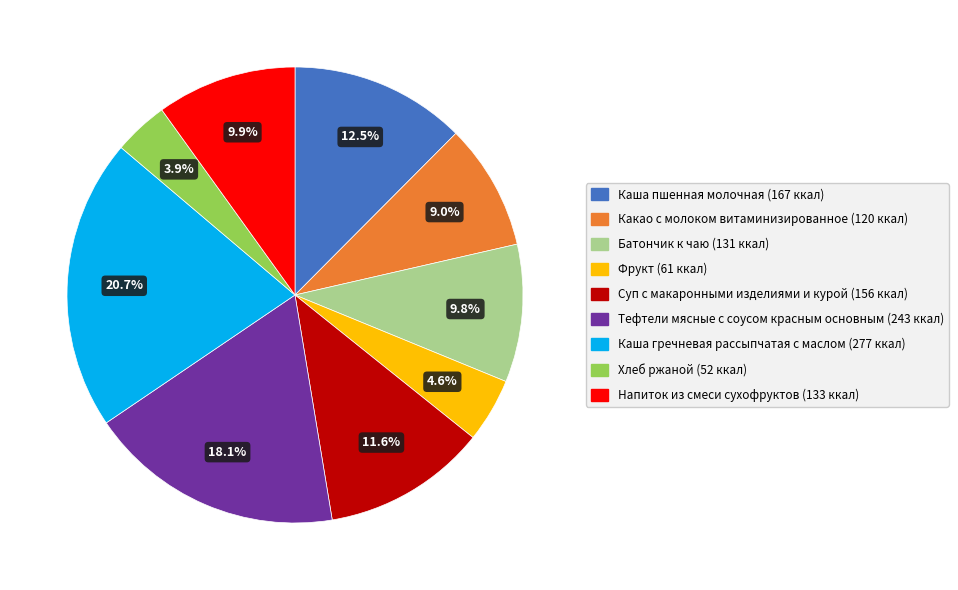

Between Каша пшенная молочная and Какао с молоком витаминизированное, which is larger?

Каша пшенная молочная